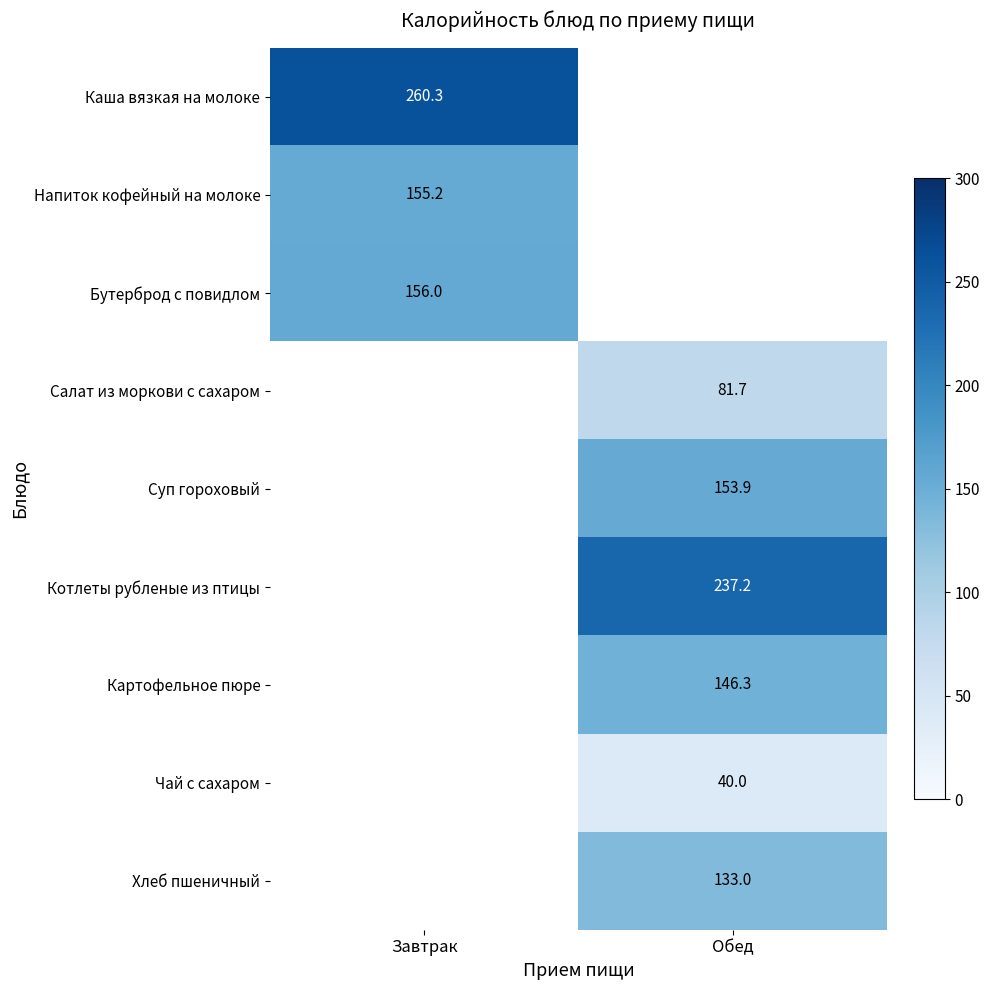

Is it true that Хлеб пшеничный equals 91.3 at Обед?

False